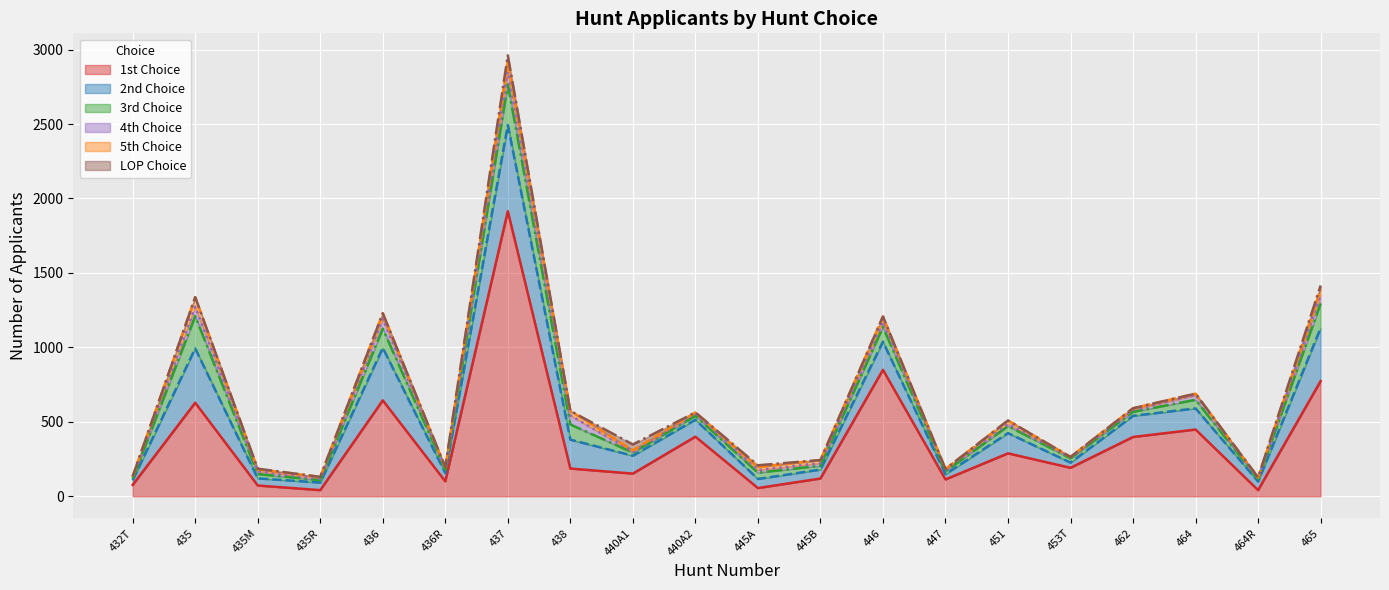

What is the value of the 2nd Choice point at the 20th from the left?

356